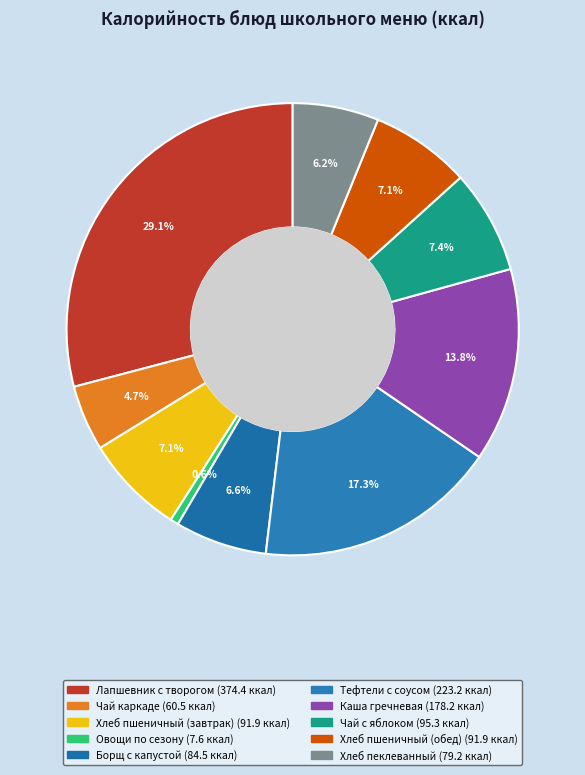

To the nearest percent, what is the combined percentage of Чай с яблоком and Лапшевник с творогом?

37%